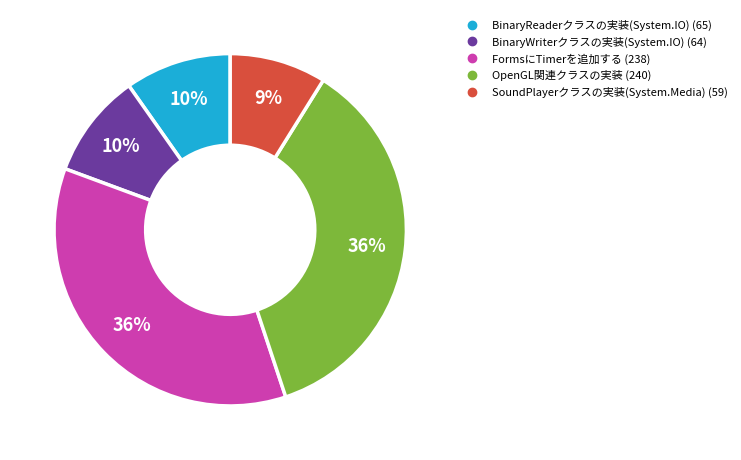

What percentage is the BinaryReaderクラスの実装(System.IO) slice, to the nearest percent?

10%